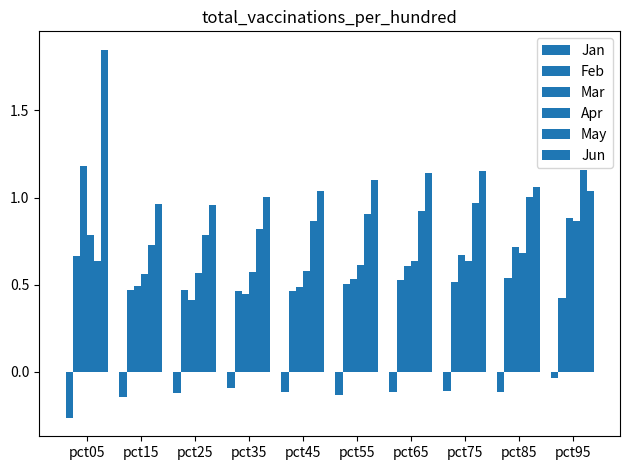

What is the greatest value displayed?

1.8